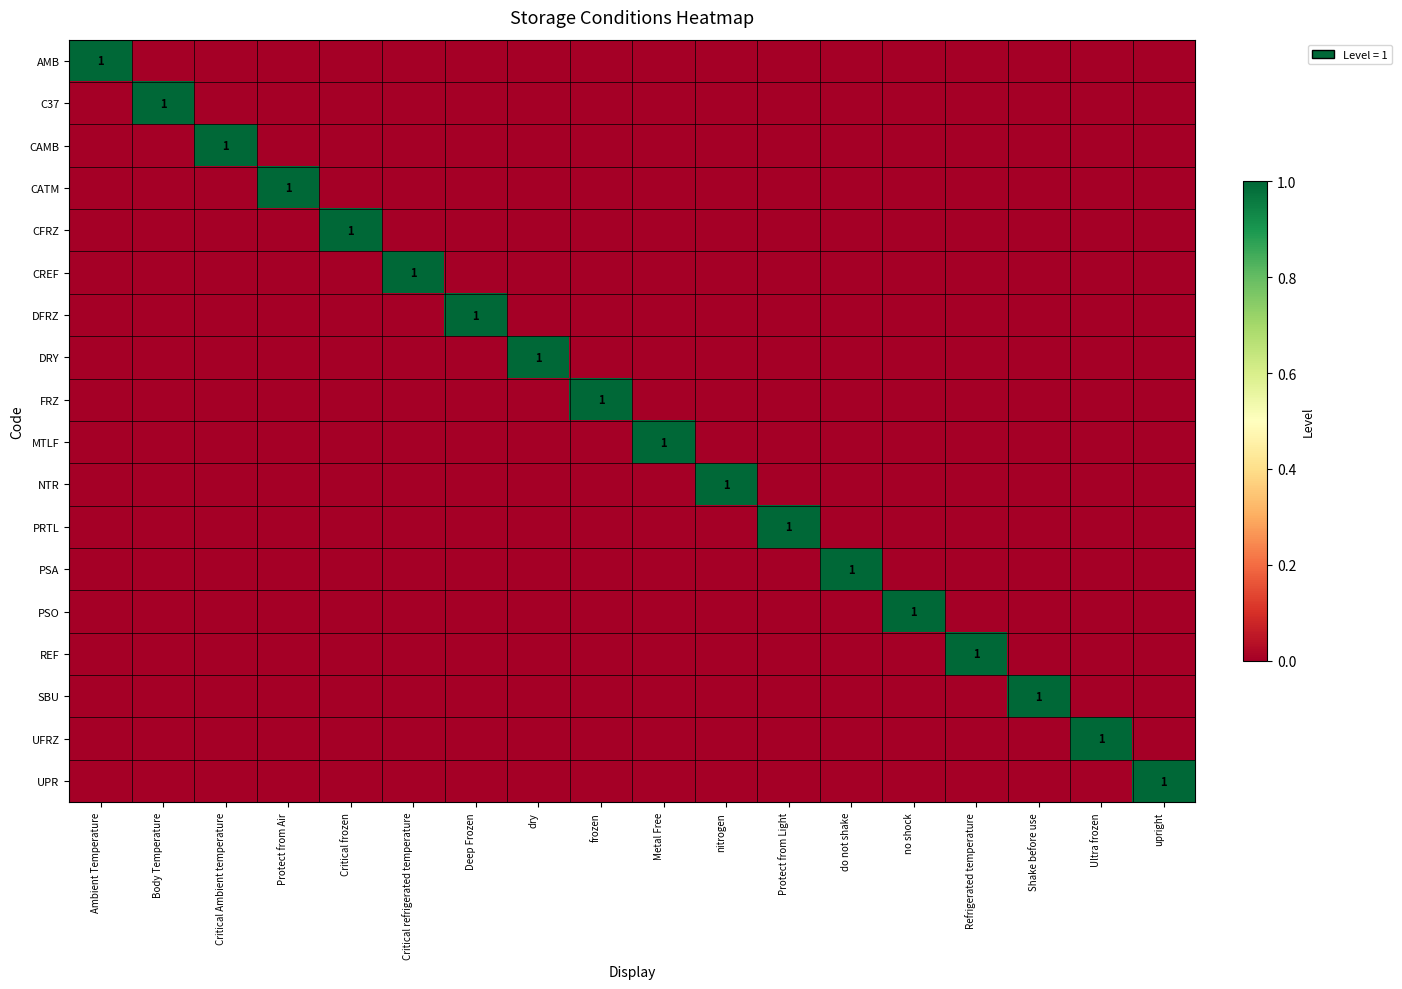

True or false: MTLF has a value of 0 at upright.

True